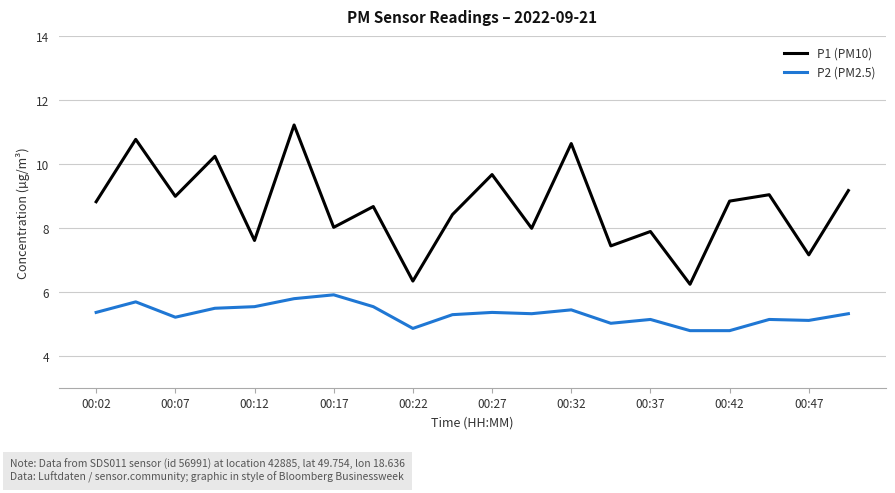

Which series has the largest total across all categories?

P1 (PM10)